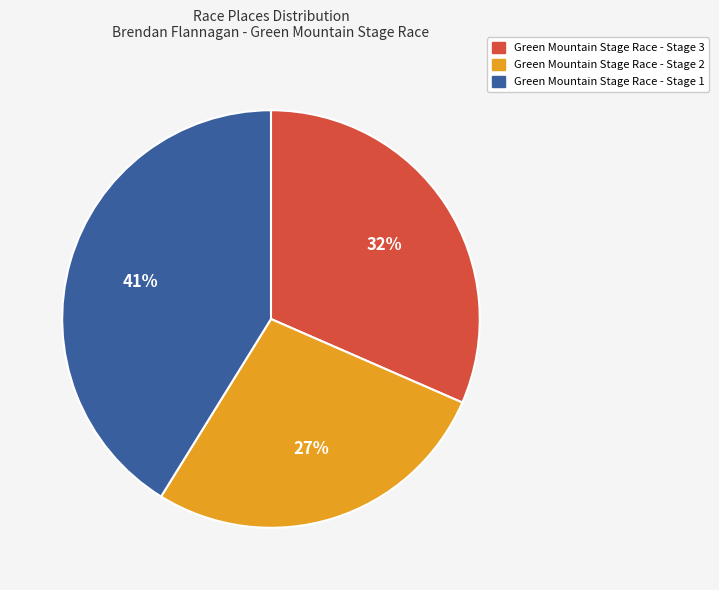

To the nearest percent, what is the average slice percentage?

33%